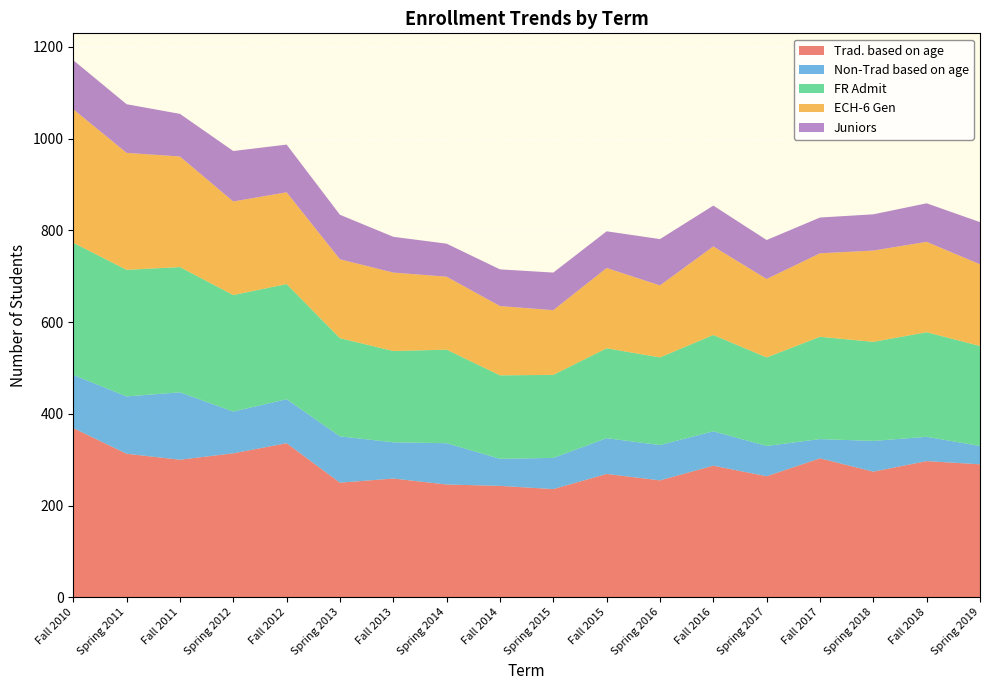

Reading left to right, transcribe all the data shown in this chart.

Trad. based on age: Fall 2010=369	Spring 2011=313	Fall 2011=300	Spring 2012=314	Fall 2012=336	Spring 2013=250	Fall 2013=259	Spring 2014=246	Fall 2014=243	Spring 2015=236	Fall 2015=269	Spring 2016=255	Fall 2016=287	Spring 2017=264	Fall 2017=303	Spring 2018=274	Fall 2018=297	Spring 2019=290
Non-Trad based on age: Fall 2010=116	Spring 2011=125	Fall 2011=147	Spring 2012=91	Fall 2012=96	Spring 2013=101	Fall 2013=79	Spring 2014=90	Fall 2014=59	Spring 2015=68	Fall 2015=78	Spring 2016=77	Fall 2016=75	Spring 2017=66	Fall 2017=42	Spring 2018=67	Fall 2018=53	Spring 2019=40
FR Admit: Fall 2010=288	Spring 2011=276	Fall 2011=273	Spring 2012=254	Fall 2012=251	Spring 2013=214	Fall 2013=199	Spring 2014=204	Fall 2014=182	Spring 2015=181	Fall 2015=196	Spring 2016=191	Fall 2016=210	Spring 2017=193	Fall 2017=223	Spring 2018=216	Fall 2018=228	Spring 2019=218
ECH-6 Gen: Fall 2010=291	Spring 2011=255	Fall 2011=241	Spring 2012=204	Fall 2012=200	Spring 2013=172	Fall 2013=171	Spring 2014=159	Fall 2014=151	Spring 2015=141	Fall 2015=175	Spring 2016=157	Fall 2016=193	Spring 2017=171	Fall 2017=182	Spring 2018=199	Fall 2018=197	Spring 2019=178
Juniors: Fall 2010=107	Spring 2011=106	Fall 2011=93	Spring 2012=110	Fall 2012=104	Spring 2013=97	Fall 2013=78	Spring 2014=72	Fall 2014=80	Spring 2015=82	Fall 2015=80	Spring 2016=101	Fall 2016=89	Spring 2017=85	Fall 2017=78	Spring 2018=79	Fall 2018=84	Spring 2019=92